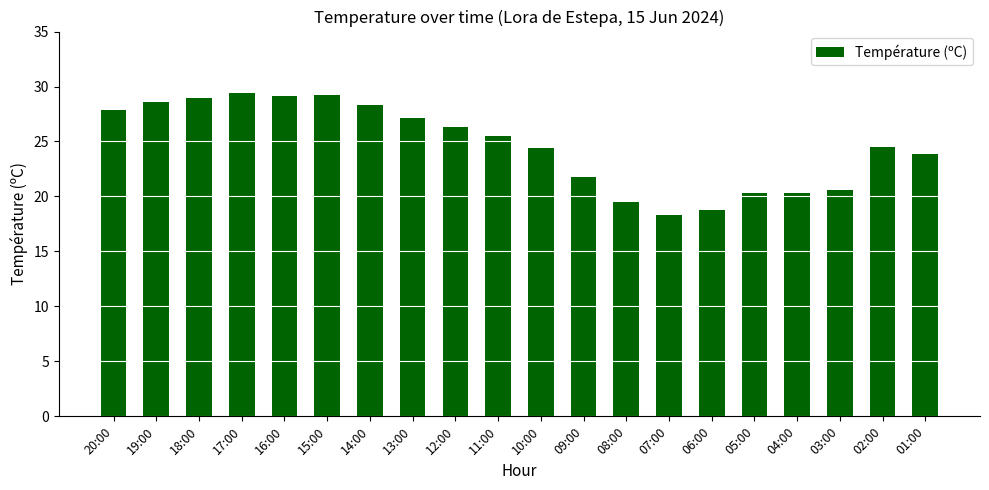

How many series are shown in this chart?

1